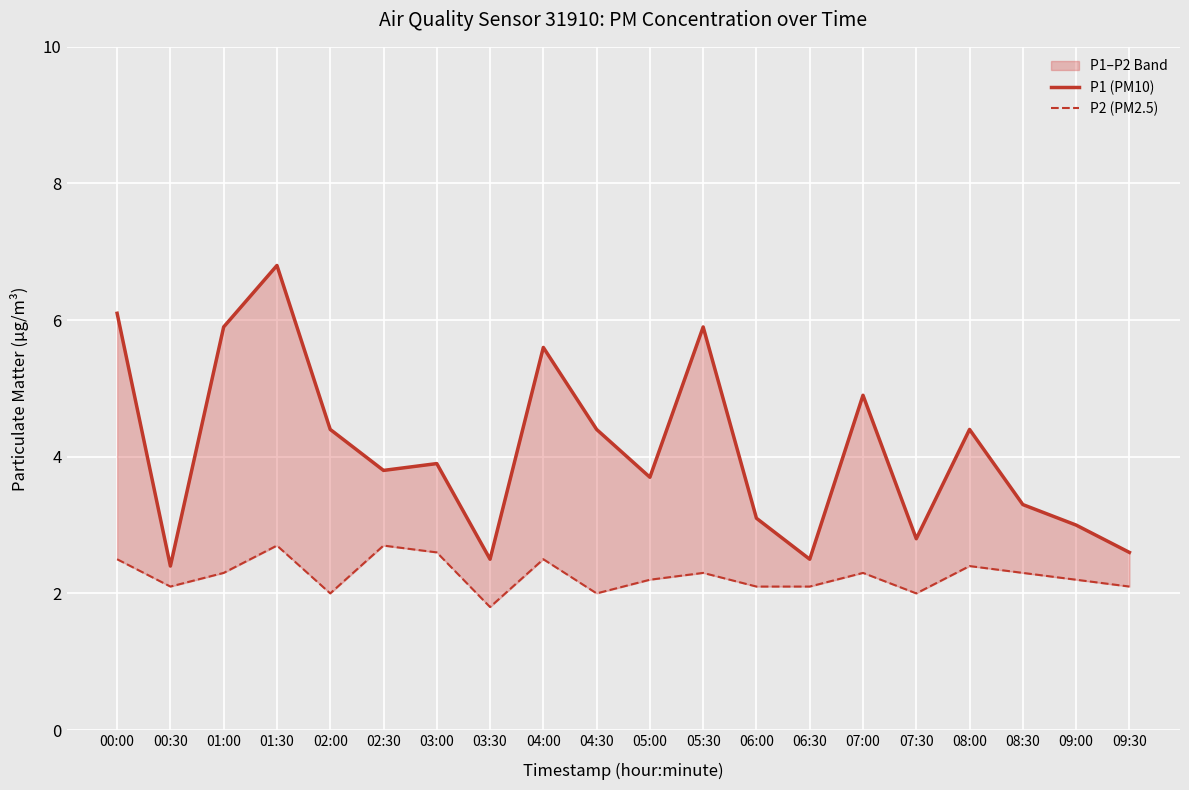

At how many categories does at least one series exceed 2?

20